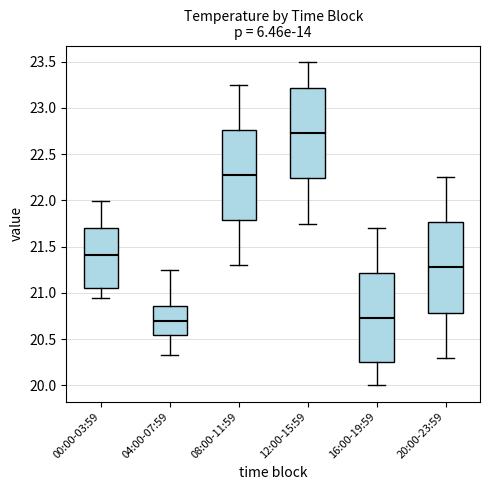

Where does the median line of the box for 04:00-07:59 sit on the y-axis? The values are not printed on the chart, so give them approximately, as read against the axis.

20.70